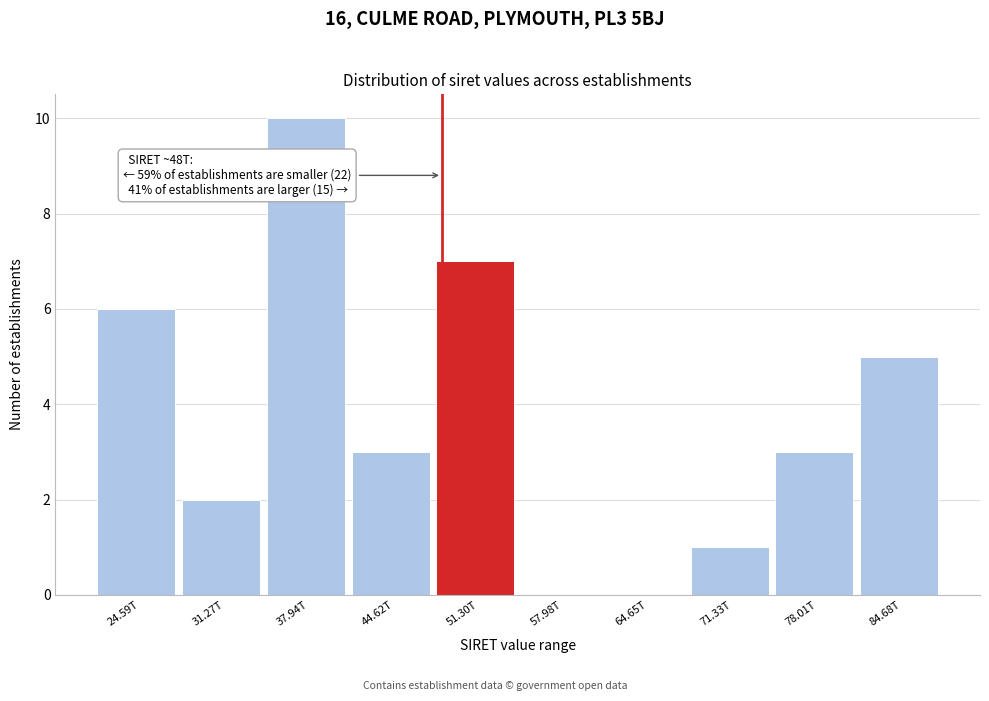

Reading left to right, what are all the values shown in this chart?

24.59T=6	31.27T=2	37.94T=10	44.62T=3	51.30T=7	57.98T=0	64.65T=0	71.33T=1	78.01T=3	84.68T=5